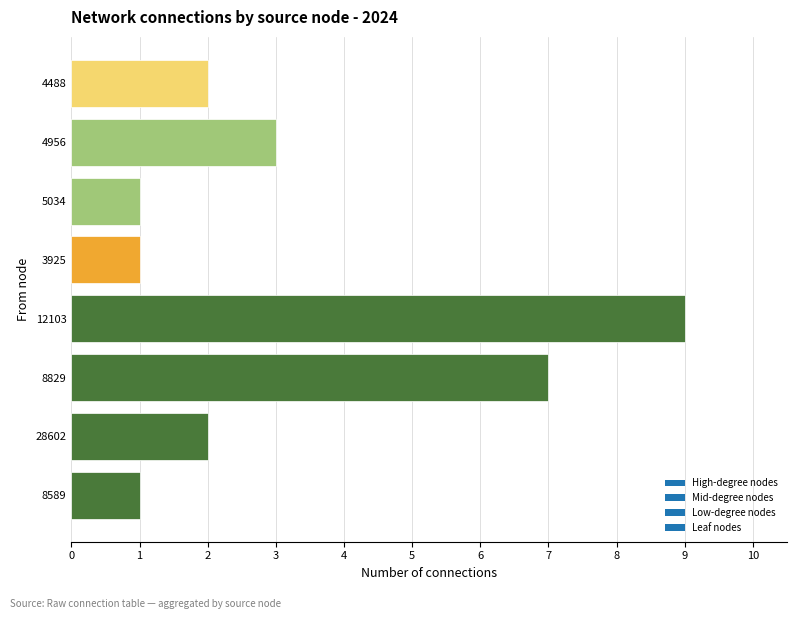

What is the sum of all values?

26